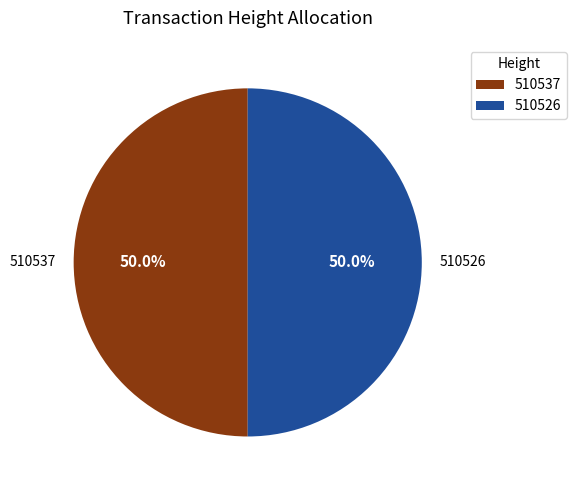

To the nearest percent, what is the average slice percentage?

50%